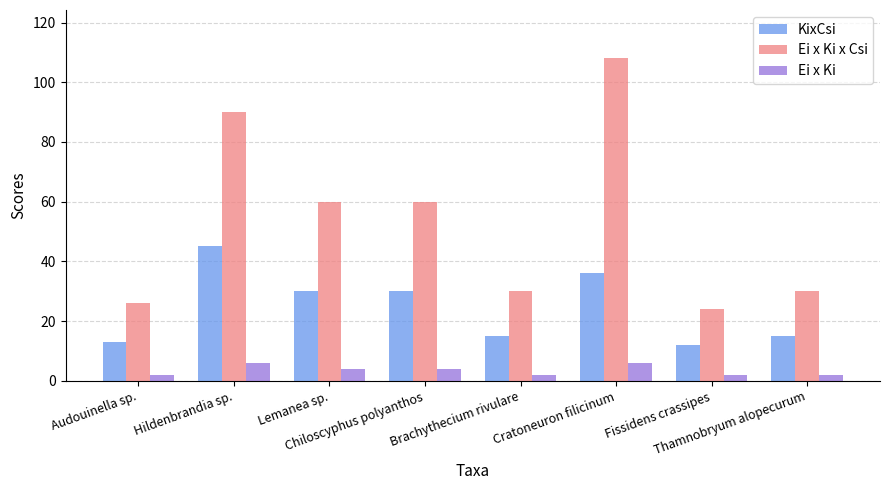

How many data points in Ei x Ki x Csi are less than 60?

4